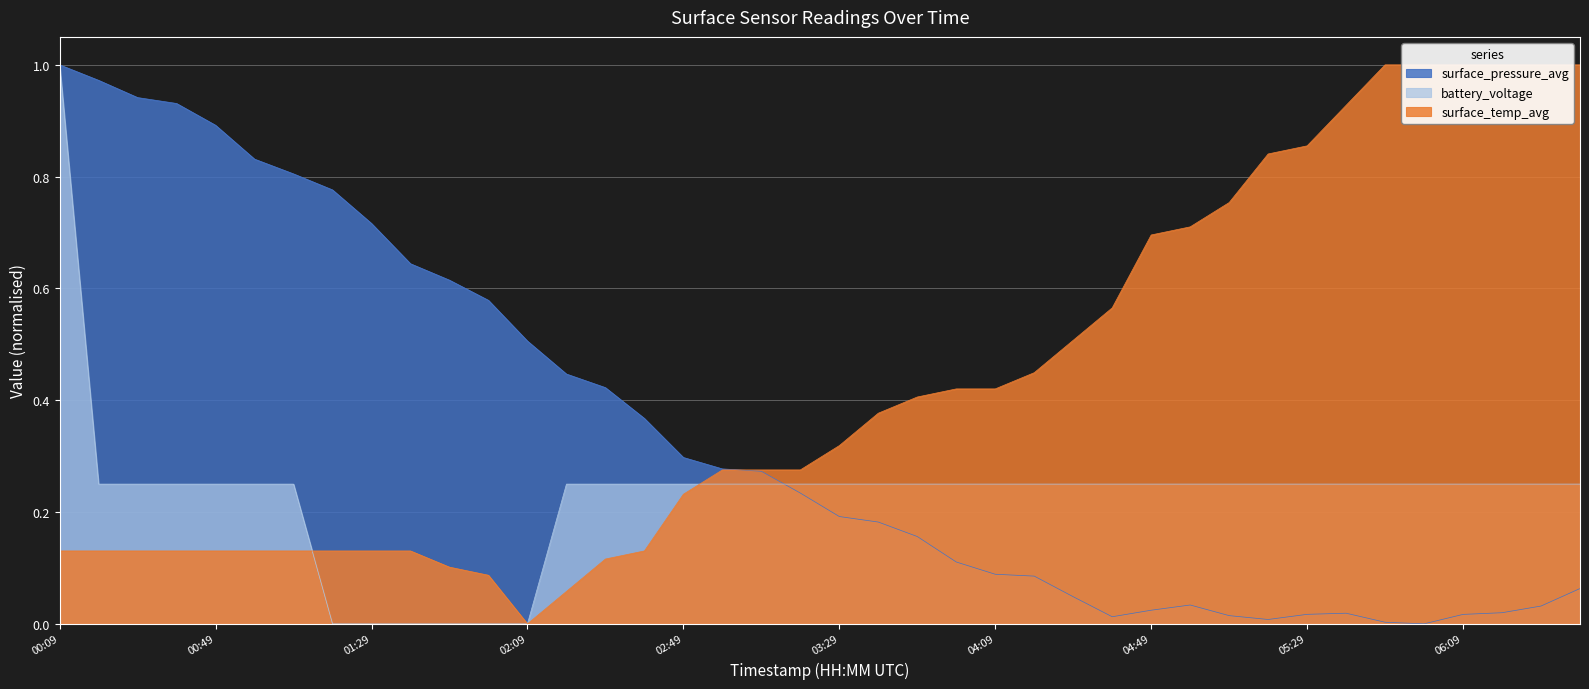

Which label corresponds to the largest value in the chart?

00:09